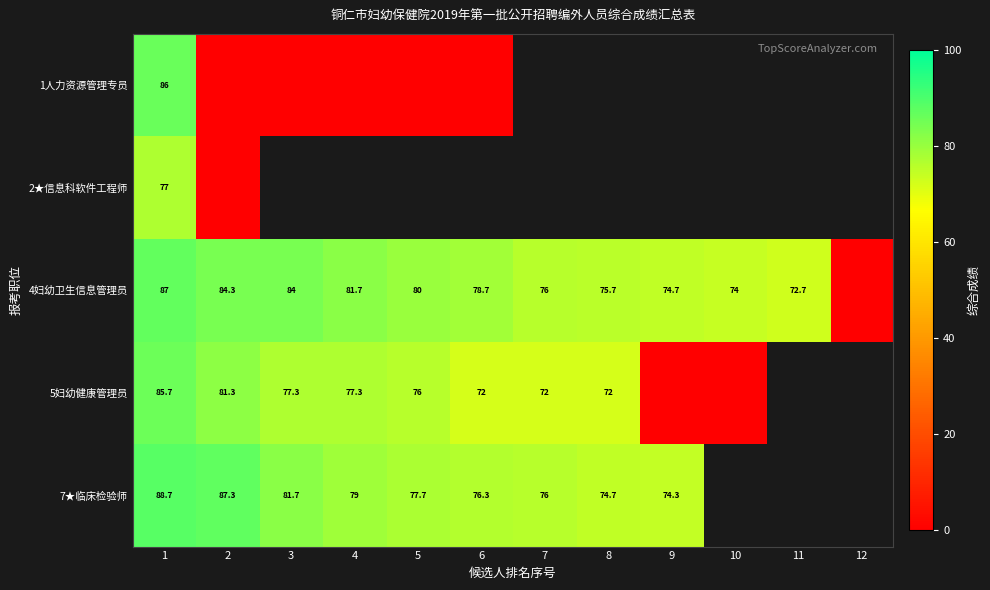

The 1人力资源管理专员 series shows 52.3 at 1. True or false?

False